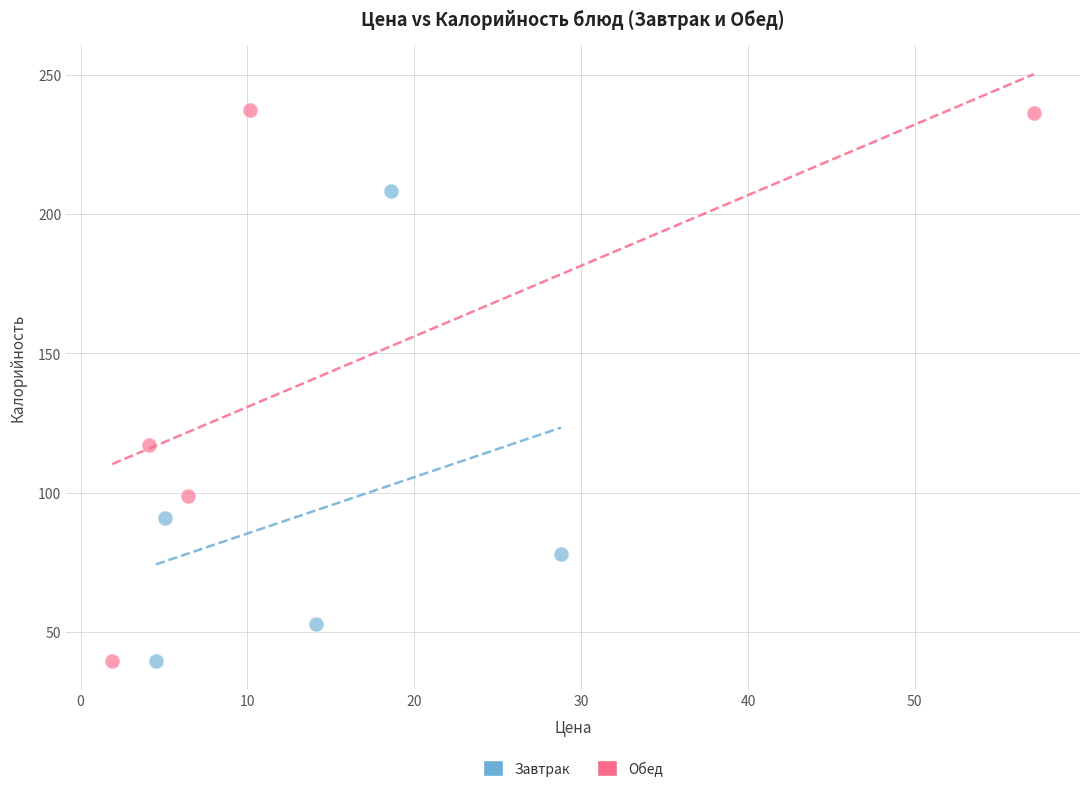

What are all the series names shown in the legend?

Завтрак, Обед